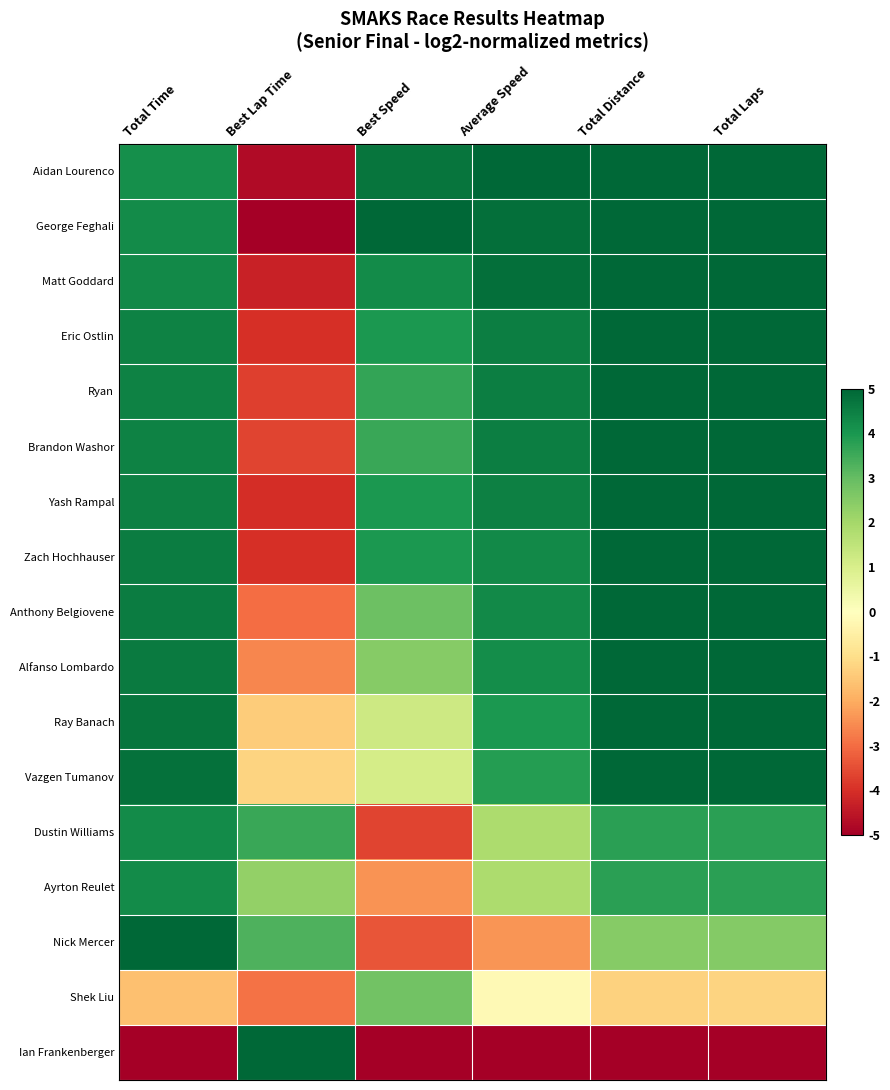

Reading left to right, transcribe all the data shown in this chart.

Aidan Lourenco: Total Time=4.2	Best Lap Time=-4.7	Best Speed=4.7	Average Speed=5.0	Total Distance=5.0	Total Laps=5.0
George Feghali: Total Time=4.3	Best Lap Time=-5.0	Best Speed=5.0	Average Speed=4.8	Total Distance=5.0	Total Laps=5.0
Matt Goddard: Total Time=4.3	Best Lap Time=-4.3	Best Speed=4.2	Average Speed=4.8	Total Distance=5.0	Total Laps=5.0
Eric Ostlin: Total Time=4.4	Best Lap Time=-4.0	Best Speed=4.0	Average Speed=4.5	Total Distance=5.0	Total Laps=5.0
Ryan: Total Time=4.4	Best Lap Time=-3.7	Best Speed=3.7	Average Speed=4.5	Total Distance=5.0	Total Laps=5.0
Brandon Washor: Total Time=4.4	Best Lap Time=-3.7	Best Speed=3.6	Average Speed=4.5	Total Distance=5.0	Total Laps=5.0
Yash Rampal: Total Time=4.5	Best Lap Time=-4.0	Best Speed=4.0	Average Speed=4.5	Total Distance=5.0	Total Laps=5.0
Zach Hochhauser: Total Time=4.6	Best Lap Time=-4.0	Best Speed=4.0	Average Speed=4.3	Total Distance=5.0	Total Laps=5.0
Anthony Belgiovene: Total Time=4.6	Best Lap Time=-3.0	Best Speed=2.9	Average Speed=4.3	Total Distance=5.0	Total Laps=5.0
Alfanso Lombardo: Total Time=4.6	Best Lap Time=-2.6	Best Speed=2.5	Average Speed=4.2	Total Distance=5.0	Total Laps=5.0
Ray Banach: Total Time=4.7	Best Lap Time=-1.4	Best Speed=1.2	Average Speed=4.0	Total Distance=5.0	Total Laps=5.0
Vazgen Tumanov: Total Time=4.8	Best Lap Time=-1.2	Best Speed=1.1	Average Speed=3.9	Total Distance=5.0	Total Laps=5.0
Dustin Williams: Total Time=4.2	Best Lap Time=3.6	Best Speed=-3.6	Average Speed=1.9	Total Distance=3.8	Total Laps=3.8
Ayrton Reulet: Total Time=4.3	Best Lap Time=2.3	Best Speed=-2.4	Average Speed=1.8	Total Distance=3.8	Total Laps=3.8
Nick Mercer: Total Time=5.0	Best Lap Time=3.3	Best Speed=-3.4	Average Speed=-2.4	Total Distance=2.5	Total Laps=2.5
Shek Liu: Total Time=-1.6	Best Lap Time=-2.9	Best Speed=2.8	Average Speed=-0.2	Total Distance=-1.3	Total Laps=-1.2
Ian Frankenberger: Total Time=-5.0	Best Lap Time=5.0	Best Speed=-5.0	Average Speed=-5.0	Total Distance=-5.0	Total Laps=-5.0